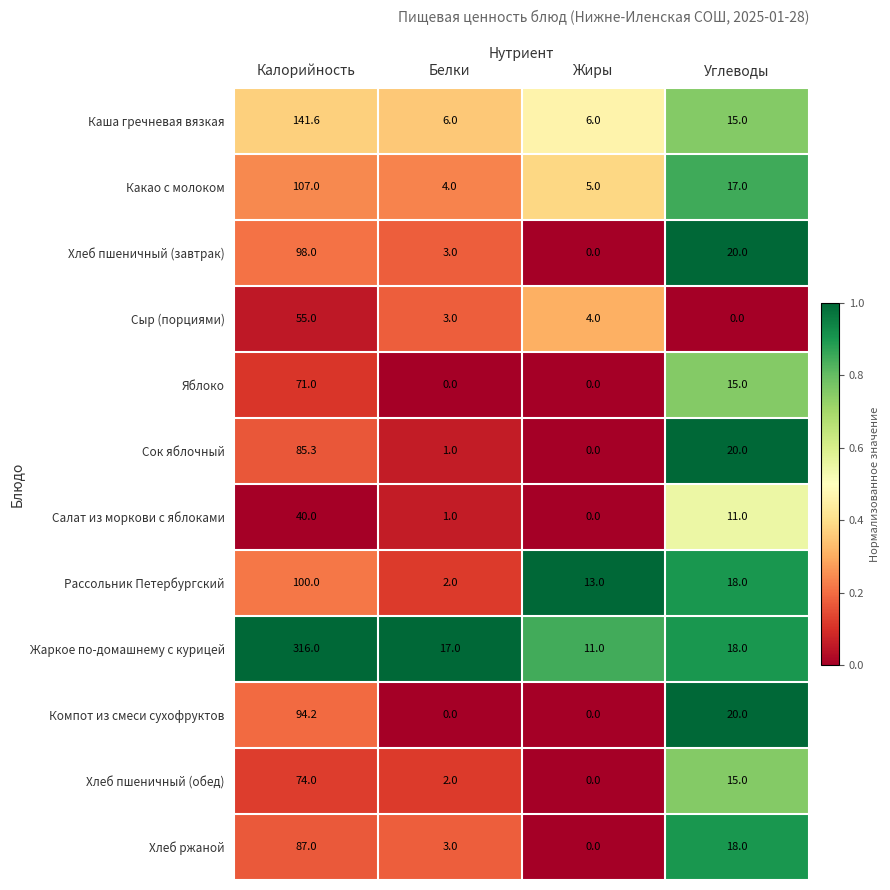

Which series has the largest total across all categories?

Жаркое по-домашнему с курицей